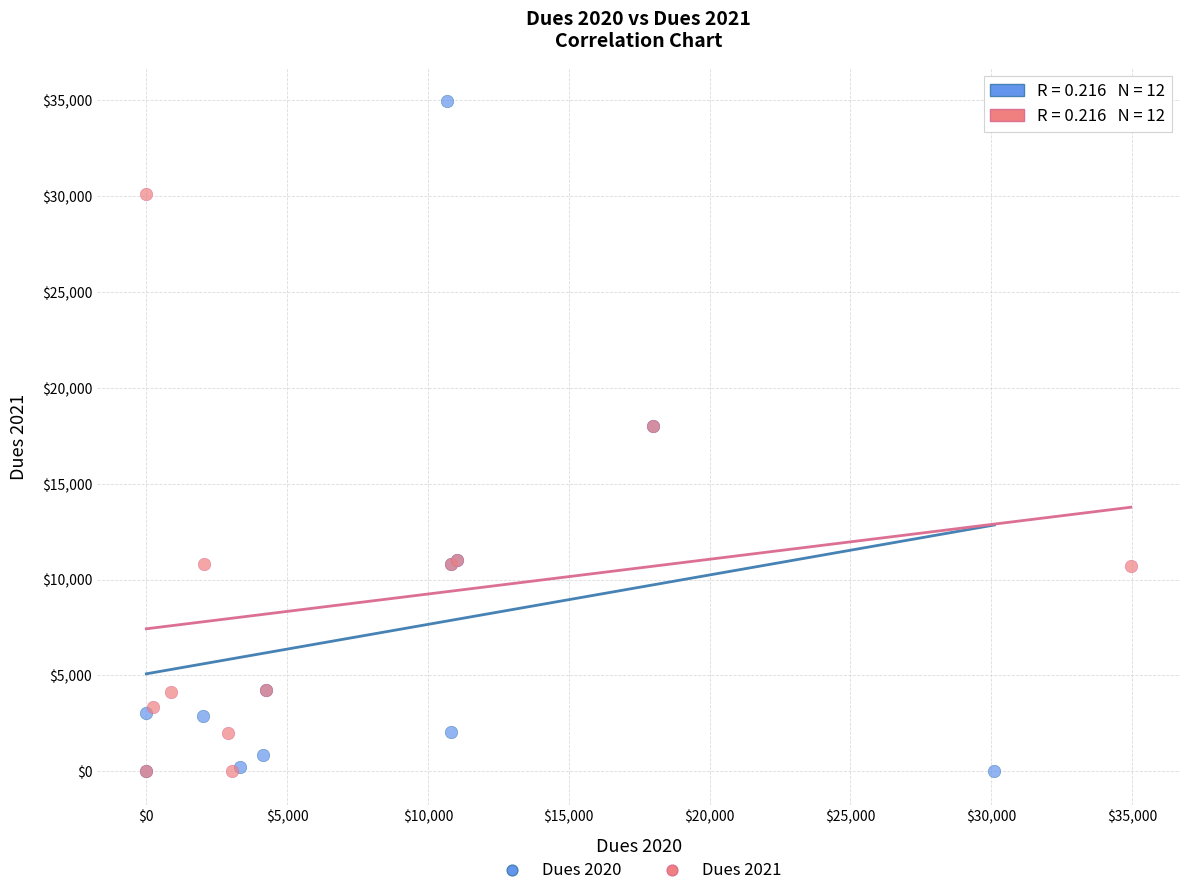

Which series has the largest Y range (max minus min)?

Dues 2020